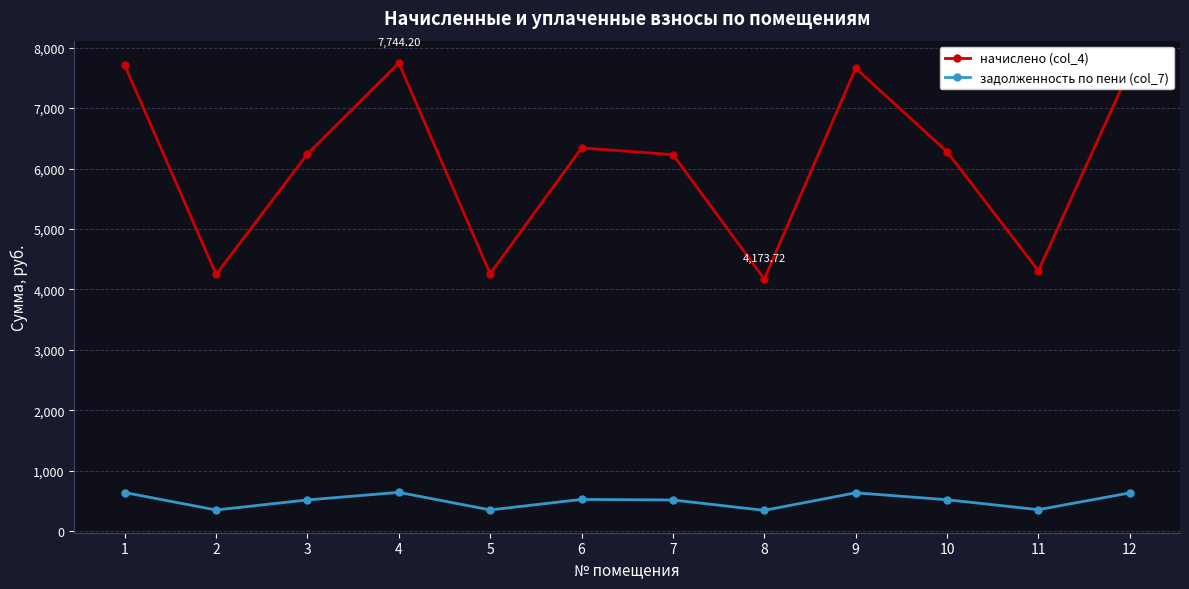

At 6, list the series in order from smallest to largest.

задолженность по пени (col_7), начислено (col_4)